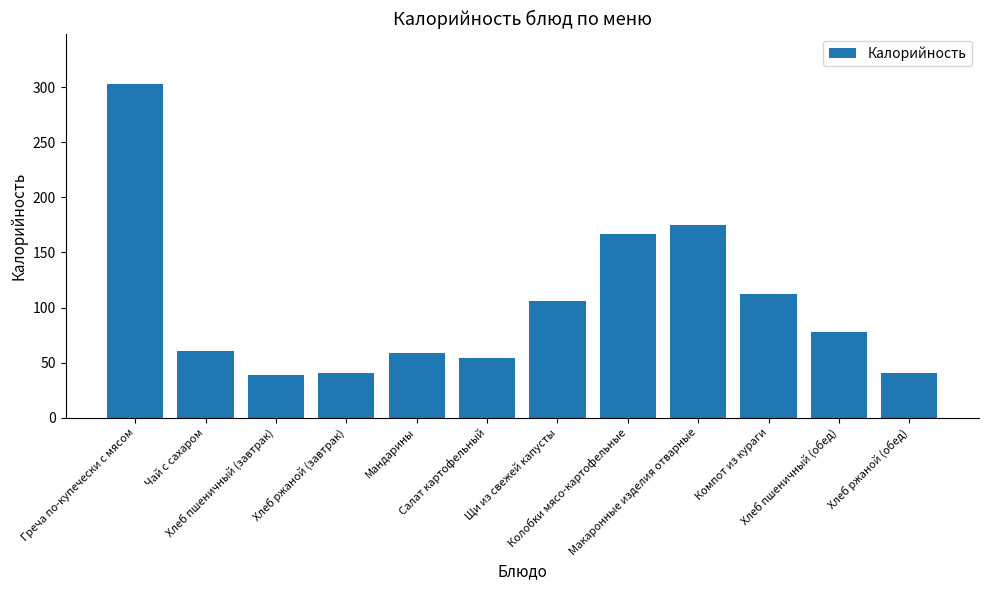

What is the value of the 9th bar from the left?

175